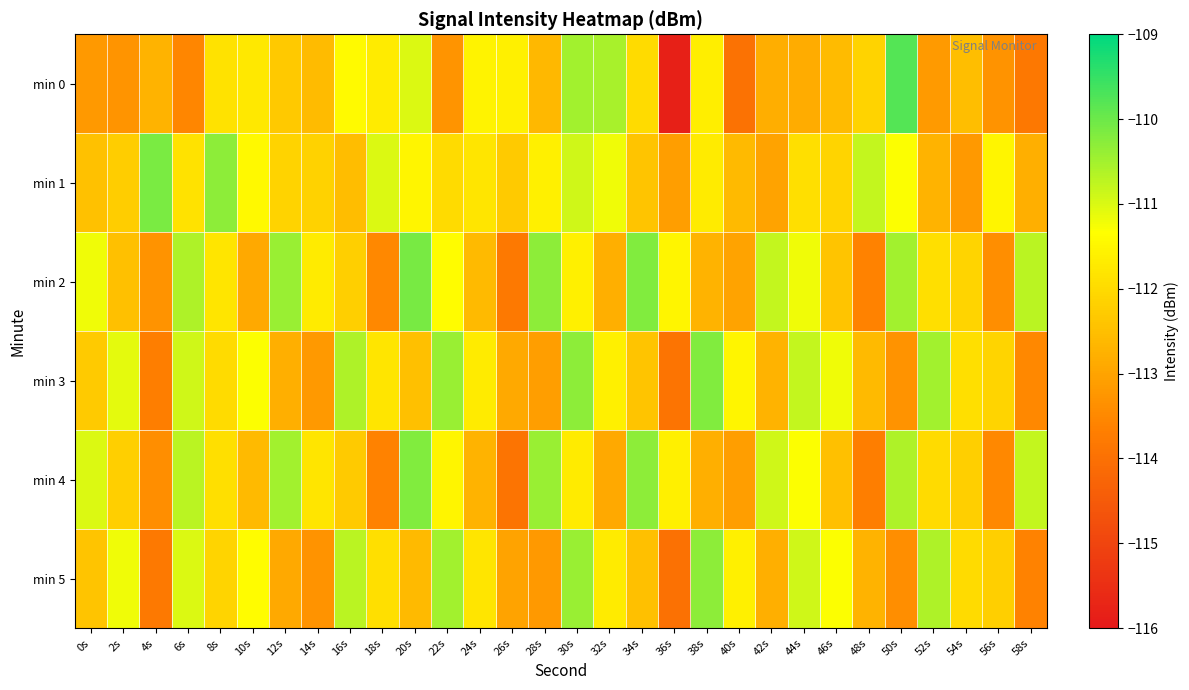

Reading left to right, list all the values displayed in this chart.

min 0: 0s=-113.2	2s=-113.3	4s=-112.7	6s=-113.5	8s=-111.8	10s=-111.7	12s=-112.3	14s=-112.6	16s=-111.4	18s=-111.7	20s=-111.0	22s=-113.3	24s=-111.6	26s=-111.6	28s=-112.6	30s=-110.5	32s=-110.5	34s=-112.0	36s=-115.8	38s=-111.6	40s=-114.0	42s=-112.8	44s=-112.8	46s=-112.6	48s=-112.1	50s=-109.8	52s=-113.2	54s=-112.5	56s=-113.3	58s=-113.8
min 1: 0s=-112.5	2s=-112.2	4s=-110.1	6s=-111.9	8s=-110.3	10s=-111.4	12s=-112.1	14s=-112.1	16s=-112.5	18s=-111.0	20s=-111.5	22s=-112.0	24s=-111.8	26s=-112.3	28s=-111.6	30s=-110.9	32s=-111.2	34s=-112.4	36s=-113.1	38s=-111.7	40s=-112.6	42s=-113.0	44s=-111.9	46s=-112.1	48s=-110.8	50s=-111.3	52s=-112.7	54s=-113.2	56s=-111.5	58s=-112.8
min 2: 0s=-111.2	2s=-112.5	4s=-113.3	6s=-110.6	8s=-111.8	10s=-112.9	12s=-110.4	14s=-111.7	16s=-112.2	18s=-113.5	20s=-110.1	22s=-111.4	24s=-112.6	26s=-113.8	28s=-110.3	30s=-111.6	32s=-112.8	34s=-110.2	36s=-111.5	38s=-112.7	40s=-113.0	42s=-110.8	44s=-111.2	46s=-112.4	48s=-113.6	50s=-110.5	52s=-111.9	54s=-112.1	56s=-113.4	58s=-110.7
min 3: 0s=-112.3	2s=-111.1	4s=-113.7	6s=-110.9	8s=-112.0	10s=-111.3	12s=-112.8	14s=-113.2	16s=-110.6	18s=-111.8	20s=-112.5	22s=-110.4	24s=-111.7	26s=-112.9	28s=-113.1	30s=-110.3	32s=-111.6	34s=-112.4	36s=-113.9	38s=-110.2	40s=-111.5	42s=-112.7	44s=-110.8	46s=-111.2	48s=-112.6	50s=-113.3	52s=-110.5	54s=-111.9	56s=-112.1	58s=-113.5
min 4: 0s=-111.0	2s=-112.2	4s=-113.4	6s=-110.7	8s=-111.9	10s=-112.6	12s=-110.5	14s=-111.8	16s=-112.3	18s=-113.6	20s=-110.2	22s=-111.5	24s=-112.7	26s=-113.9	28s=-110.4	30s=-111.7	32s=-112.9	34s=-110.3	36s=-111.6	38s=-112.8	40s=-113.1	42s=-110.9	44s=-111.3	46s=-112.5	48s=-113.7	50s=-110.6	52s=-112.0	54s=-112.2	56s=-113.5	58s=-110.8
min 5: 0s=-112.4	2s=-111.2	4s=-113.8	6s=-111.0	8s=-112.1	10s=-111.4	12s=-112.9	14s=-113.3	16s=-110.7	18s=-111.9	20s=-112.6	22s=-110.5	24s=-111.8	26s=-113.0	28s=-113.2	30s=-110.4	32s=-111.7	34s=-112.5	36s=-114.0	38s=-110.3	40s=-111.6	42s=-112.8	44s=-110.9	46s=-111.3	48s=-112.7	50s=-113.4	52s=-110.6	54s=-112.0	56s=-112.2	58s=-113.6